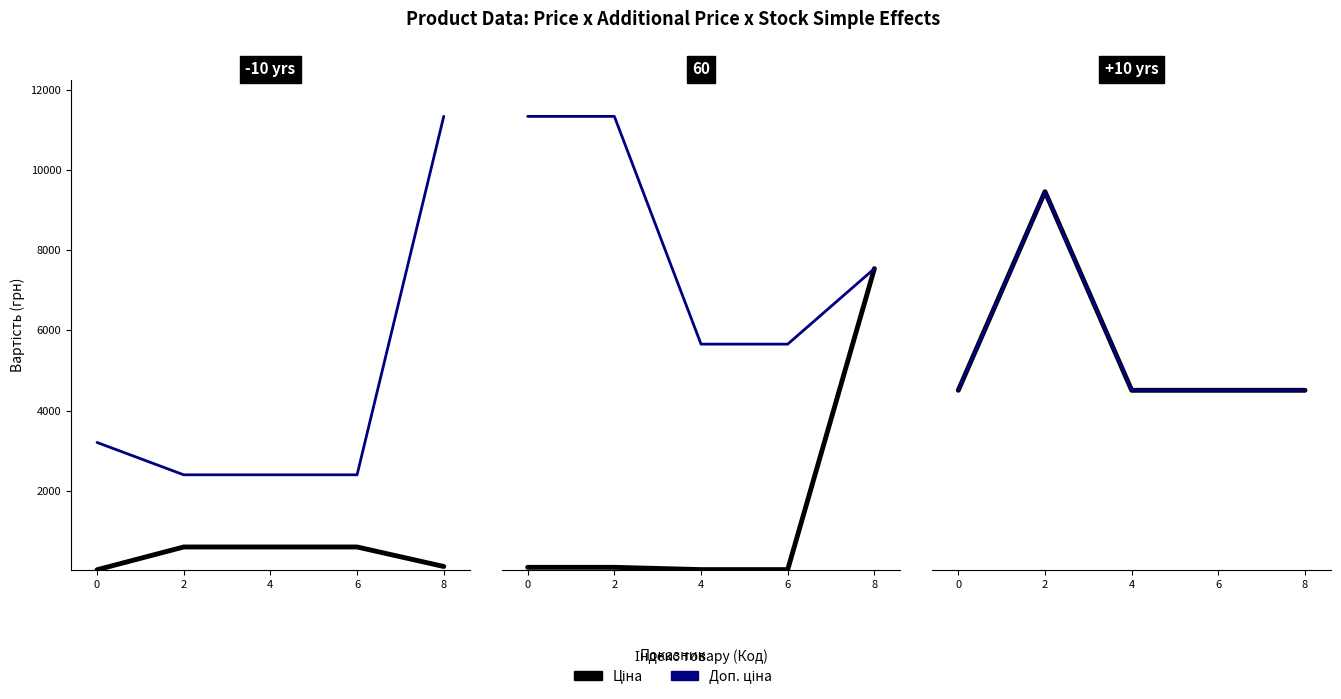

Is it true that Ціна equals 32.0 at 0?

True